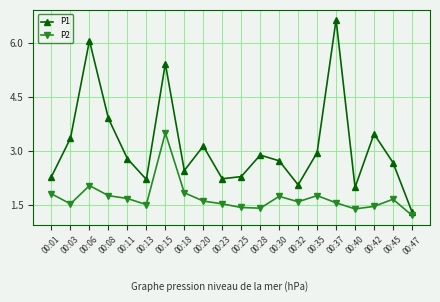

At which label is P2 closest to 2?

00:06